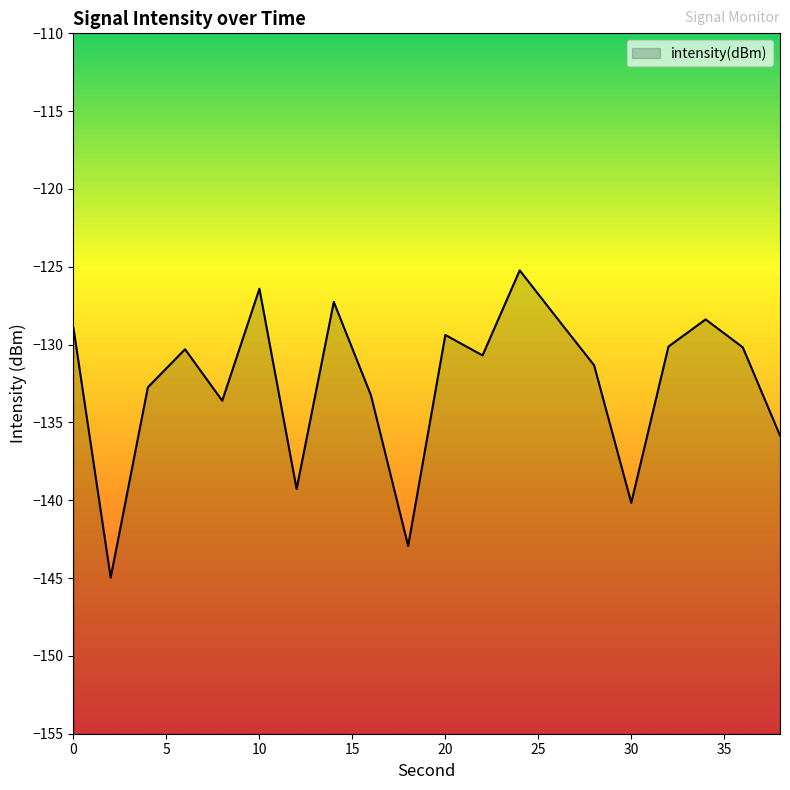

What is the sum of the values at 18 and 26?

-271.2